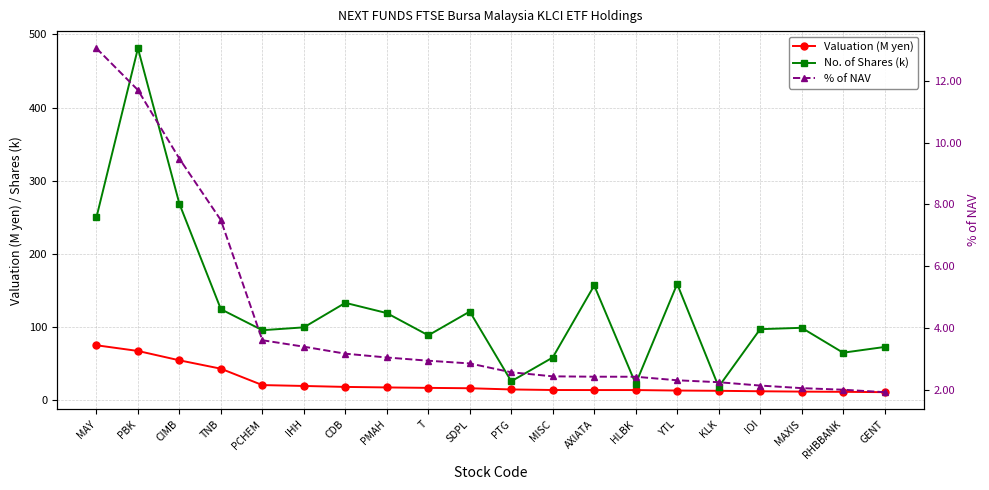

What is the label of the 19th point from the left?

RHBBANK